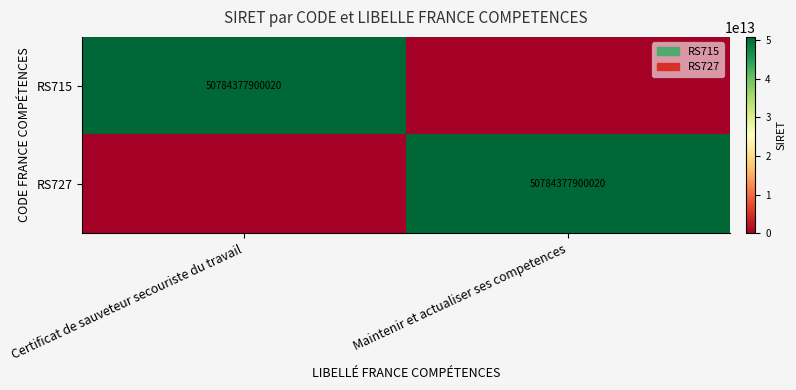

The value of RS715 at Certificat de sauveteur secouriste du travail is 50784377900020. True or false?

True